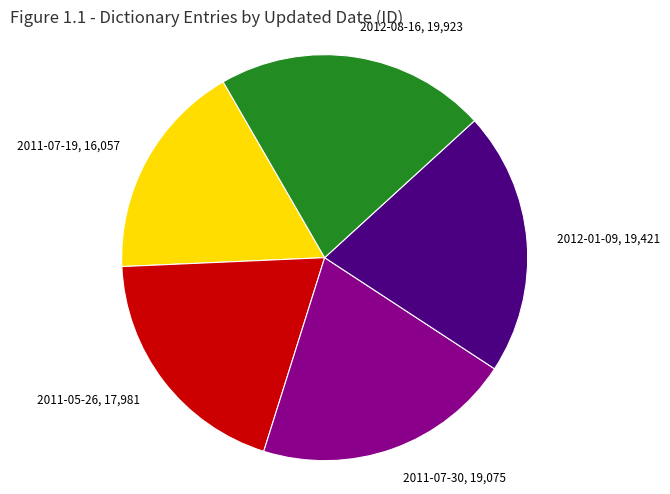

How many slices are in this pie chart?

5